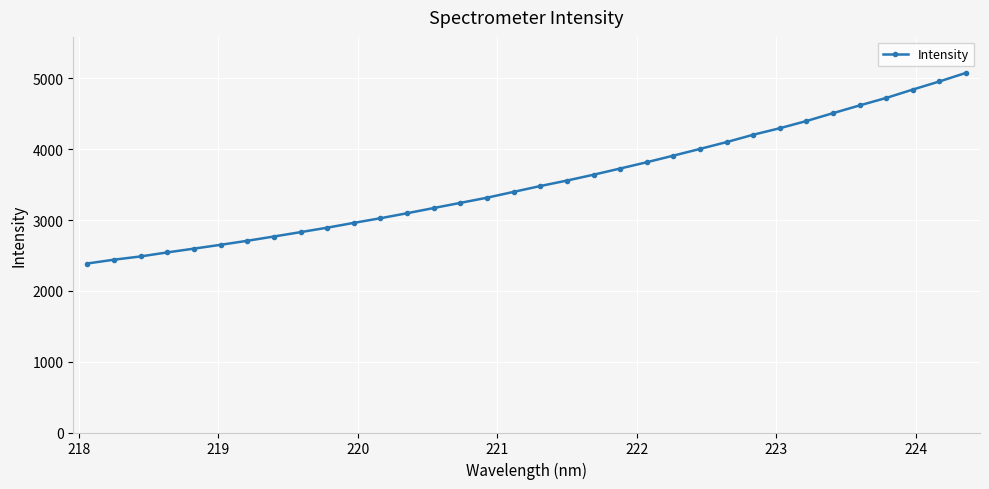

What is the value of the 1st point from the left?

2386.6